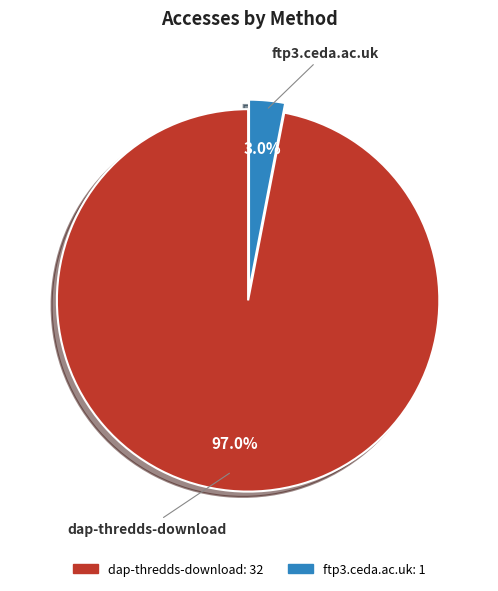

Is there any slice that represents more than half of the pie?

Yes